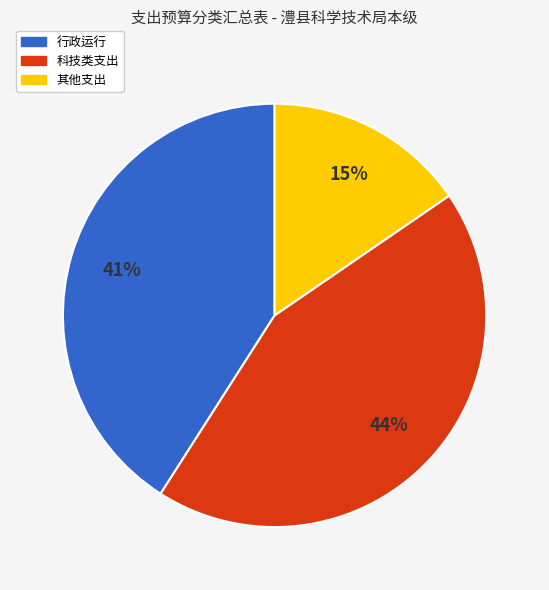

Does 其他支出 account for over 50% of the chart?

No